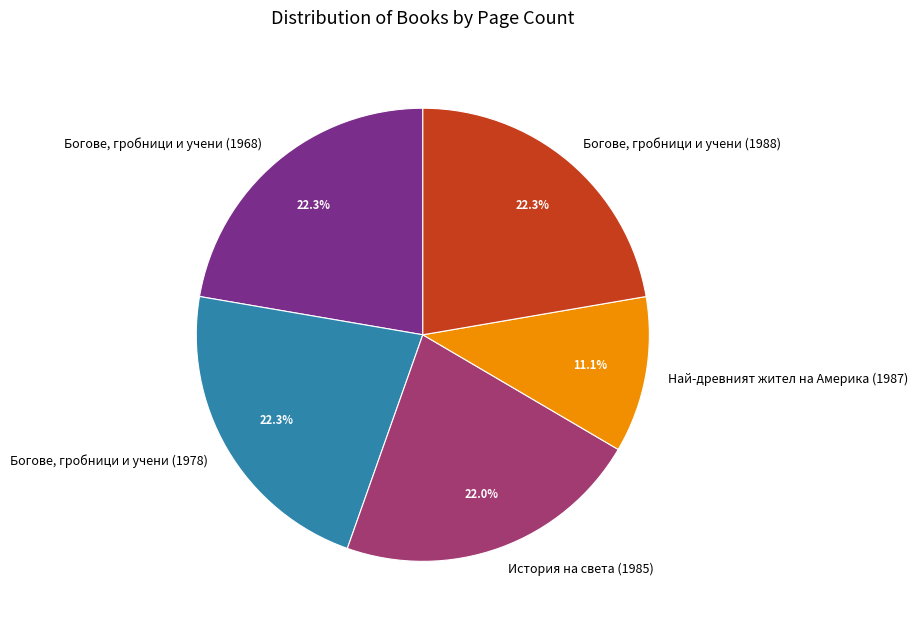

Does Богове, гробници и учени (1968) represent more than half of the total?

No